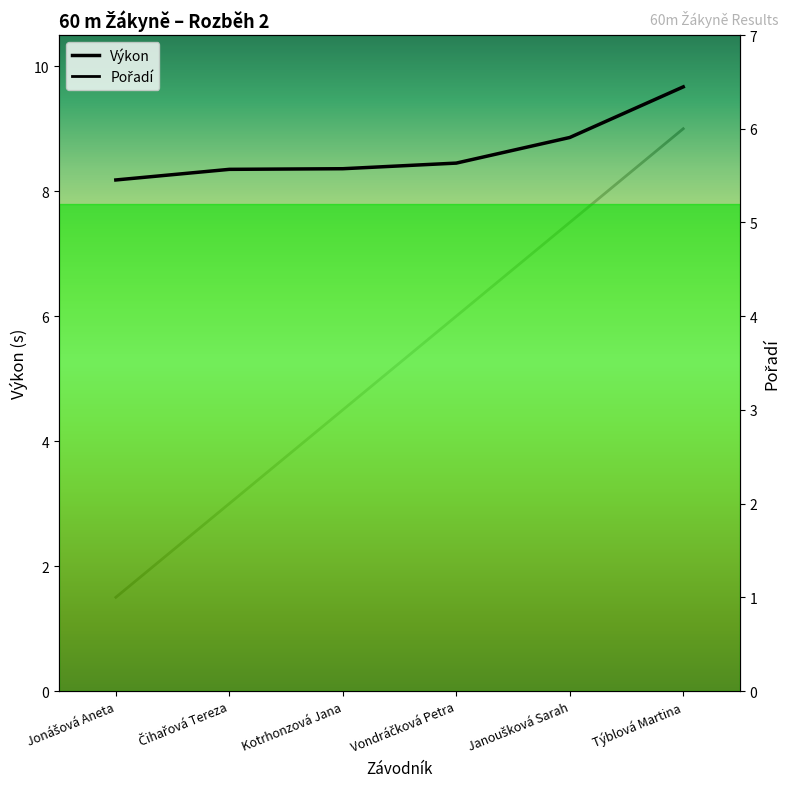

How many data points in Pořadí are less than 4?

3